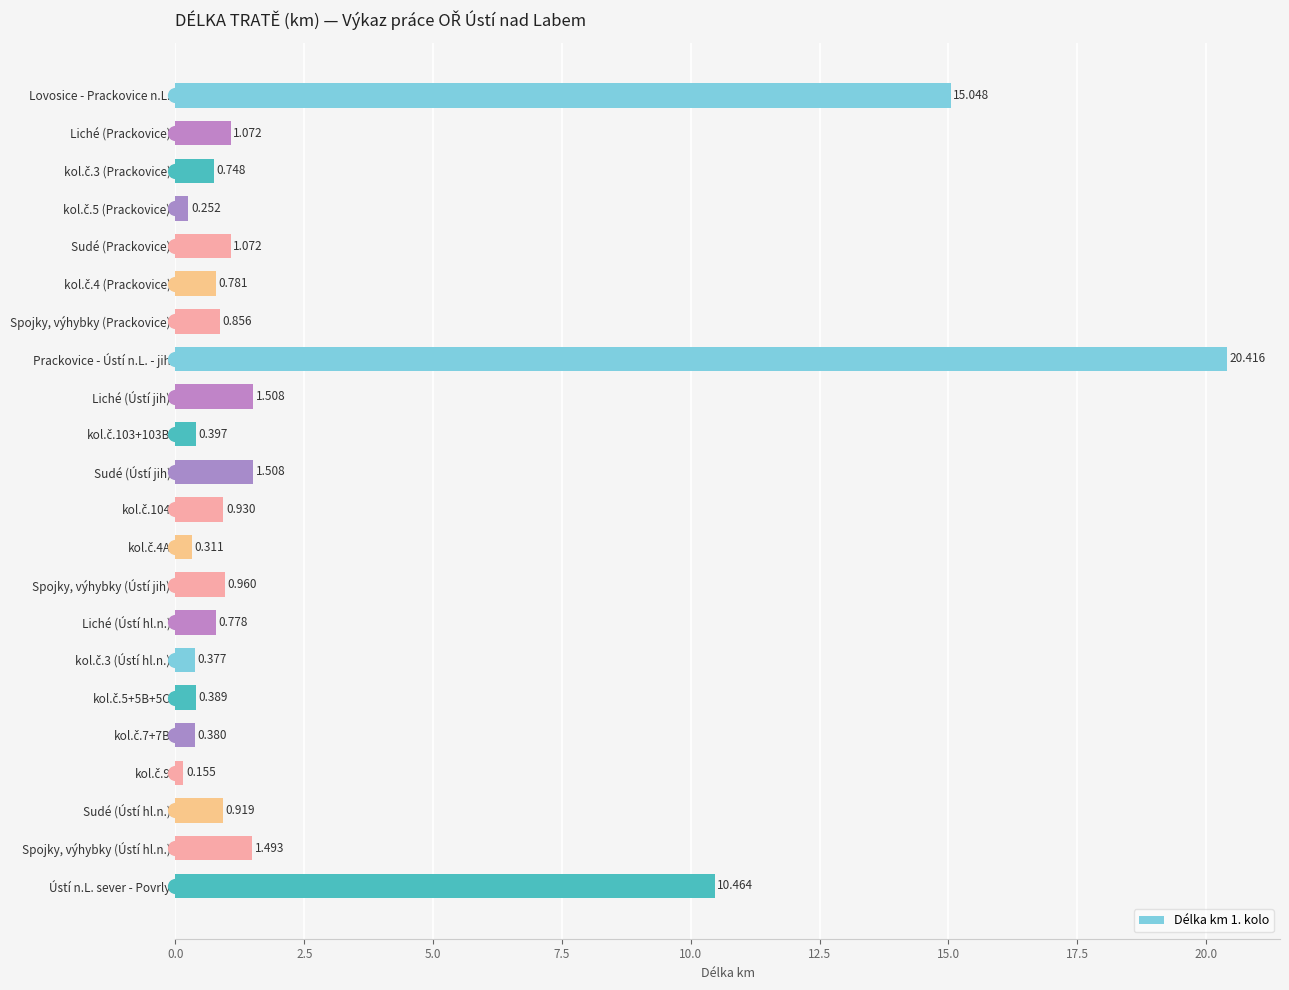

Which has a higher value, kol.č.5 (Prackovice) or Sudé (Ústí jih)?

Sudé (Ústí jih)